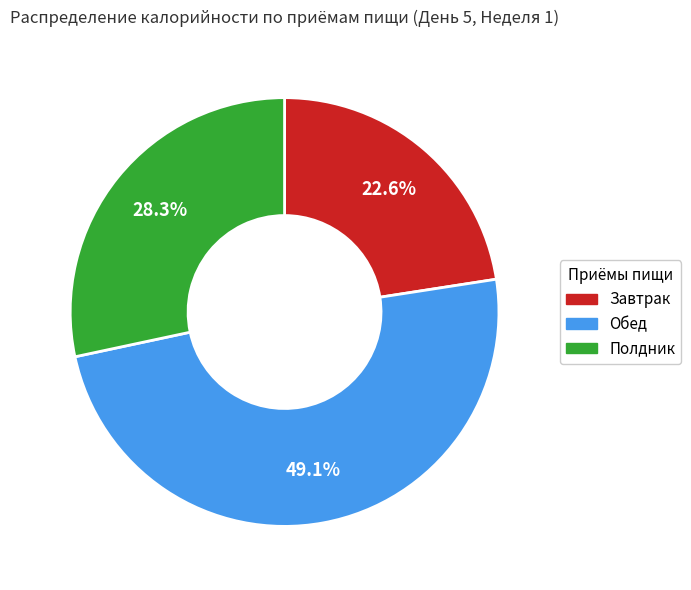

To the nearest percent, what is the difference between the Полдник and Обед slice percentages?

21%